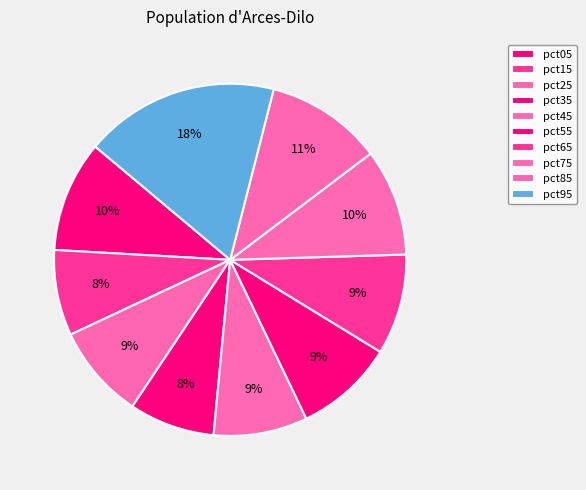

Does pct65 represent more than half of the total?

No